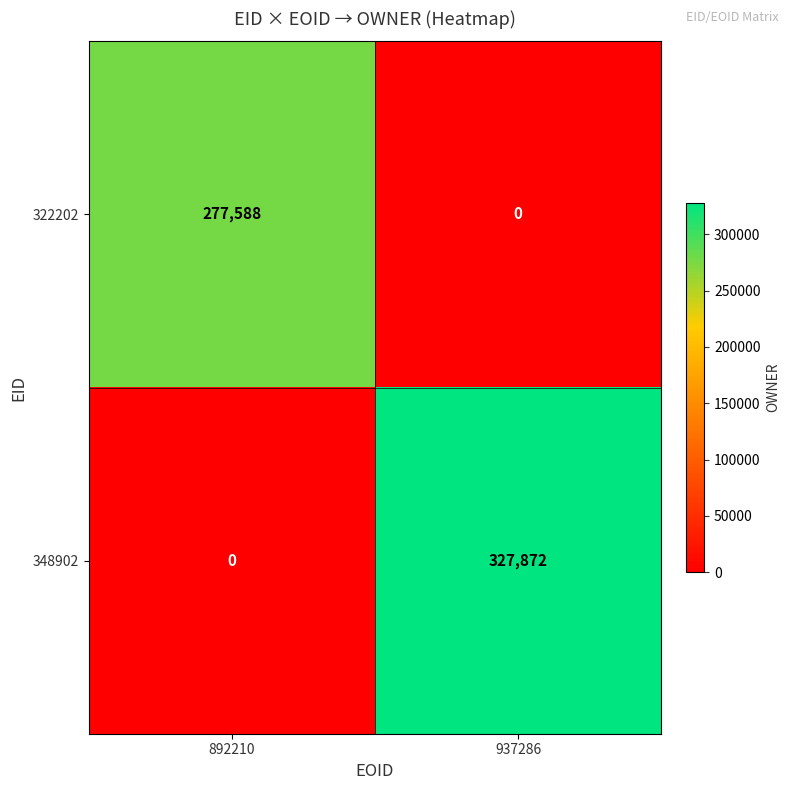

What is the spread (max minus min) of values at 937286?

327872